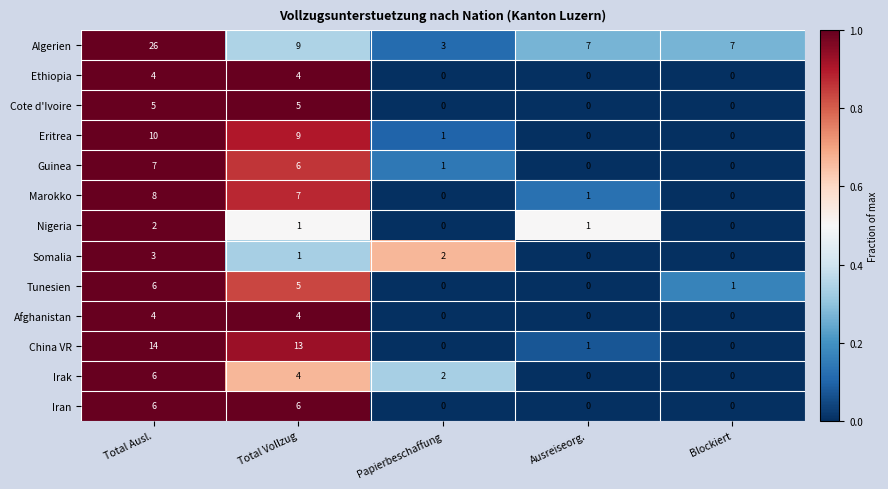

Which series has the largest total across all categories?

Algerien